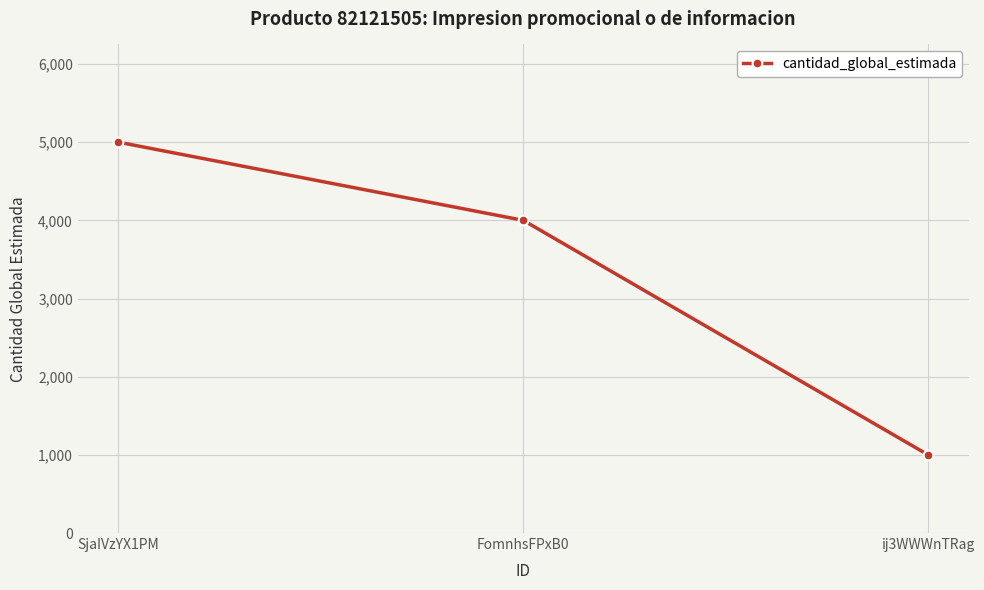

Is this an area chart (filled region under the line)?

No